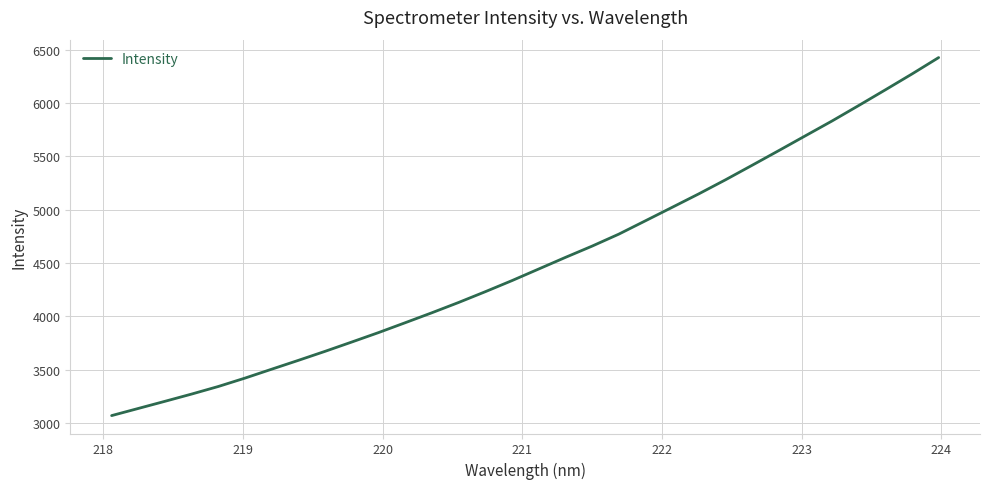

What is the minimum value shown in the chart?

3067.7